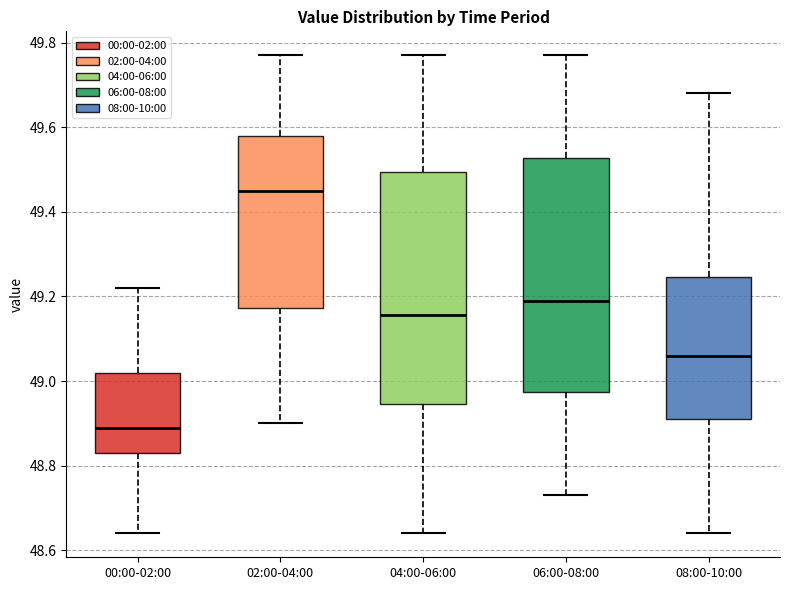

Reading left to right, read every box against the y-axis: the position of its median line, the range the box covers, and the ends of its whiskers. The values are not printed on the chart, so give them approximately, as read against the axis.

00:00-02:00: median 48.90, box 48.84 to 49.02, whiskers 48.64 to 49.22
02:00-04:00: median 49.46, box 49.18 to 49.58, whiskers 48.90 to 49.78
04:00-06:00: median 49.16, box 48.94 to 49.50, whiskers 48.64 to 49.78
06:00-08:00: median 49.20, box 48.98 to 49.52, whiskers 48.74 to 49.78
08:00-10:00: median 49.06, box 48.92 to 49.24, whiskers 48.64 to 49.68